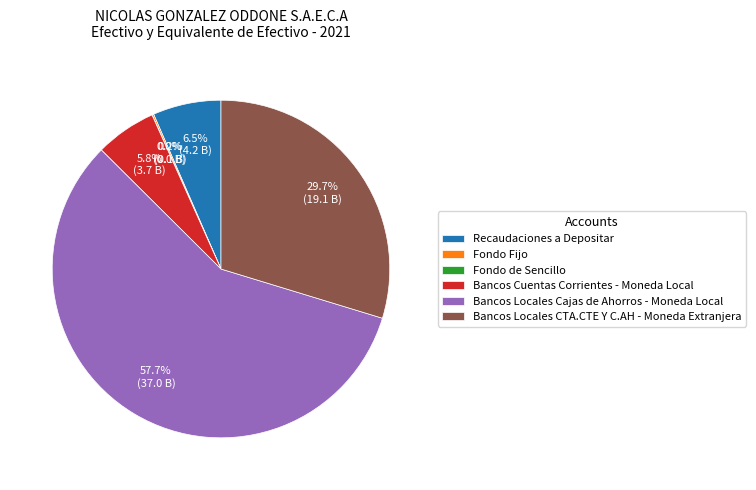

Which category has the biggest portion of the pie?

Bancos Locales Cajas de Ahorros - Moneda Local